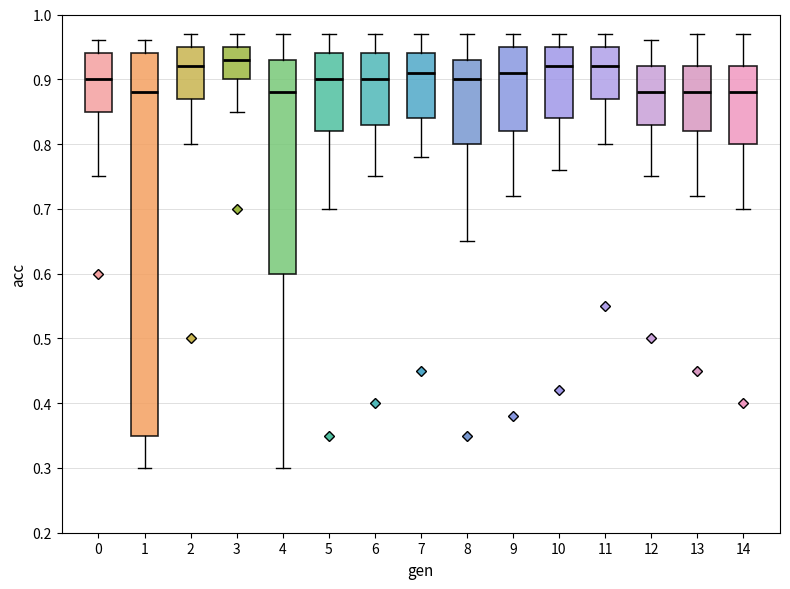

Reading left to right, transcribe this box plot: for each box, give where its median line is, the range the box spans, and where its two whiskers end, as read against the y-axis. The values are not printed on the chart, so give them approximately, as read against the axis.

0: median 0.90, box 0.85 to 0.94, whiskers 0.75 to 0.96
1: median 0.88, box 0.35 to 0.94, whiskers 0.30 to 0.96
2: median 0.92, box 0.87 to 0.95, whiskers 0.80 to 0.97
3: median 0.93, box 0.90 to 0.95, whiskers 0.85 to 0.97
4: median 0.88, box 0.60 to 0.93, whiskers 0.30 to 0.97
5: median 0.90, box 0.82 to 0.94, whiskers 0.70 to 0.97
6: median 0.90, box 0.83 to 0.94, whiskers 0.75 to 0.97
7: median 0.91, box 0.84 to 0.94, whiskers 0.78 to 0.97
8: median 0.90, box 0.80 to 0.93, whiskers 0.65 to 0.97
9: median 0.91, box 0.82 to 0.95, whiskers 0.72 to 0.97
10: median 0.92, box 0.84 to 0.95, whiskers 0.76 to 0.97
11: median 0.92, box 0.87 to 0.95, whiskers 0.80 to 0.97
12: median 0.88, box 0.83 to 0.92, whiskers 0.75 to 0.96
13: median 0.88, box 0.82 to 0.92, whiskers 0.72 to 0.97
14: median 0.88, box 0.80 to 0.92, whiskers 0.70 to 0.97